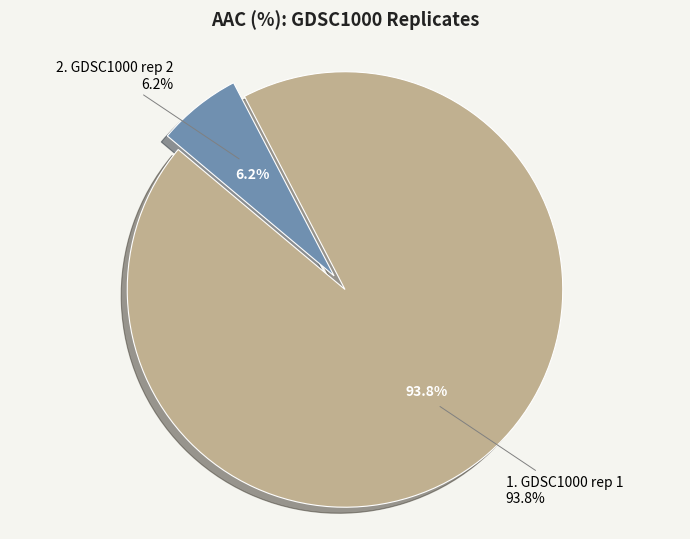

Which category accounts for the majority?

GDSC1000 rep 1